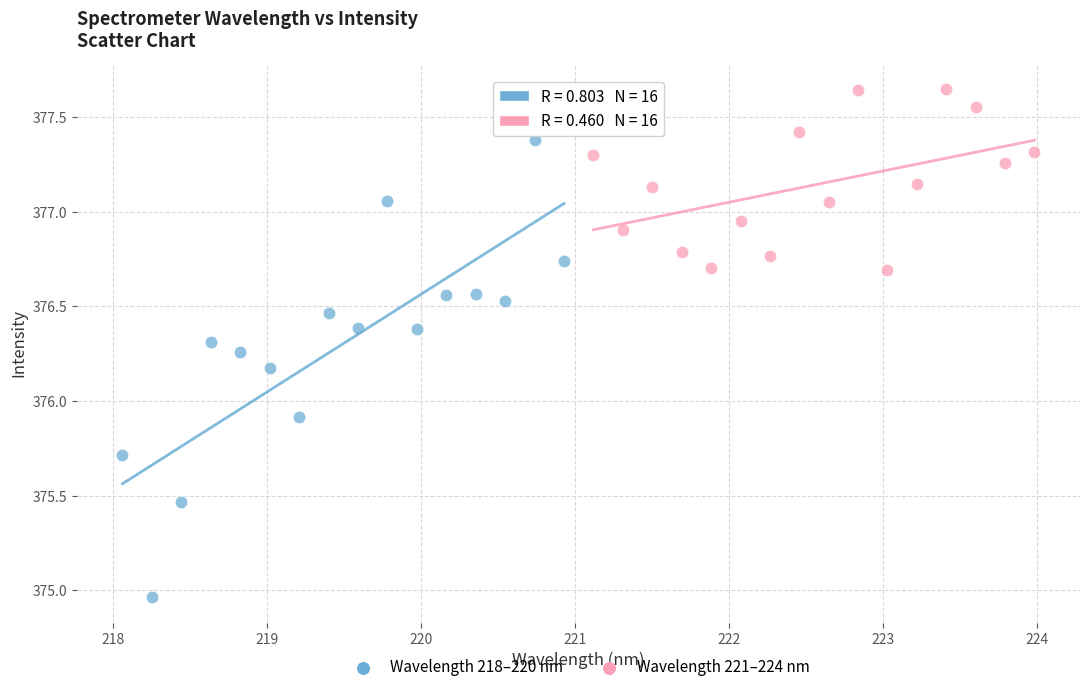

Which series has the widest spread of Y values?

Wavelength 218–220 nm